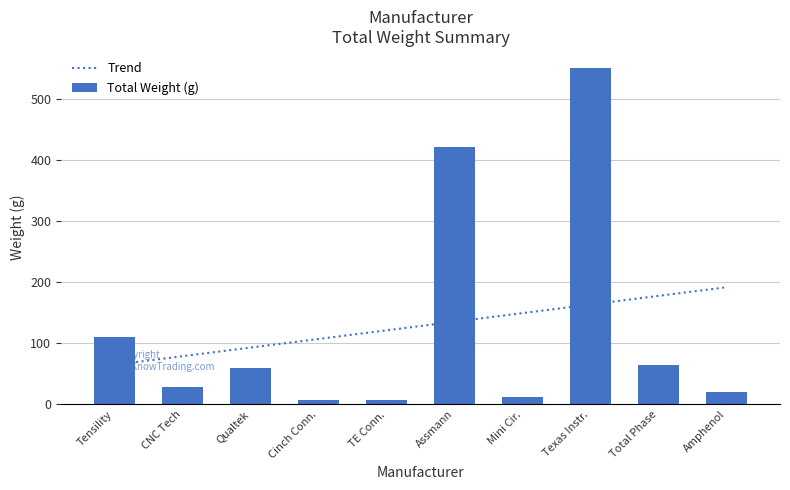

What is the minimum value shown in the chart?

8.0